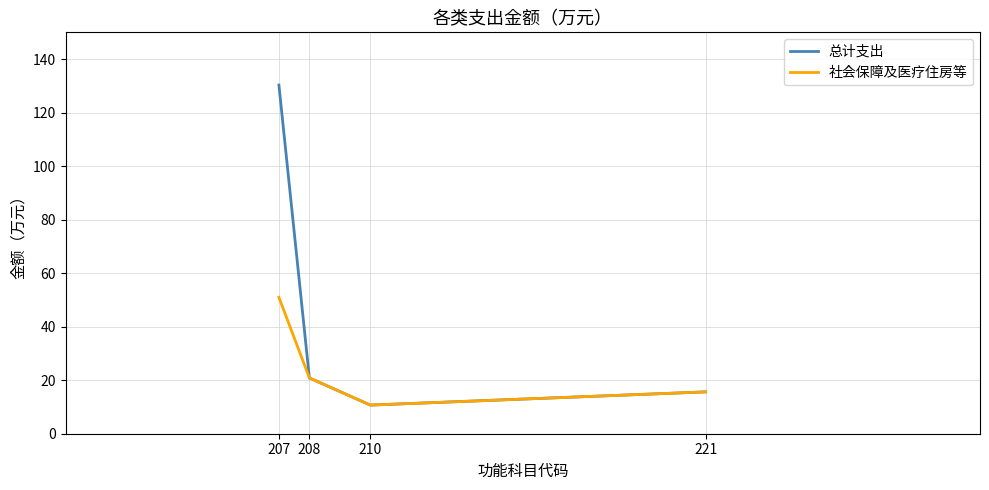

The value of 总计支出 at 221 is 15.6. True or false?

True